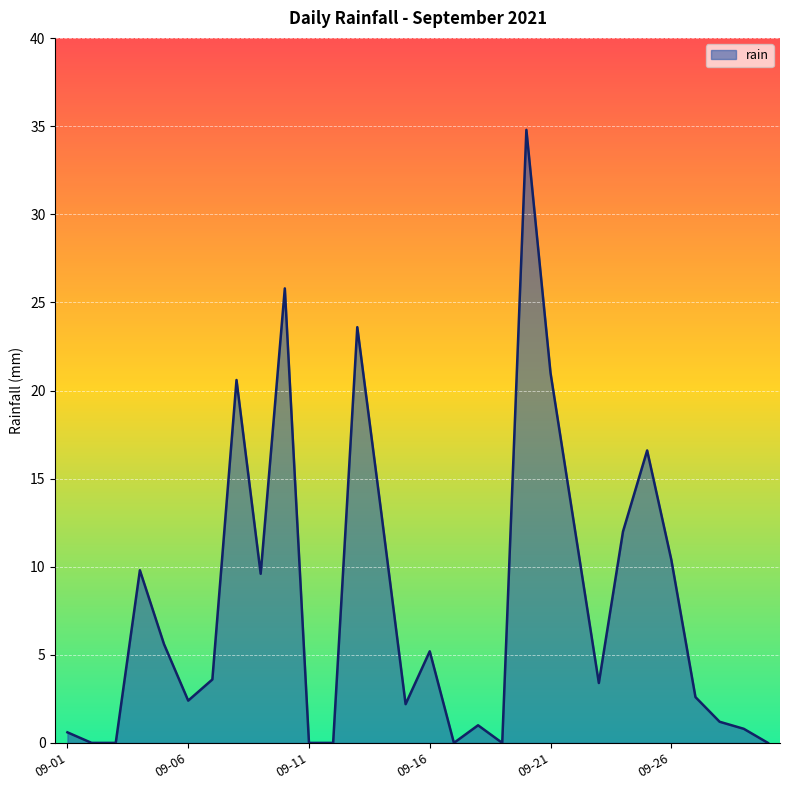

What is the greatest value displayed?

34.8